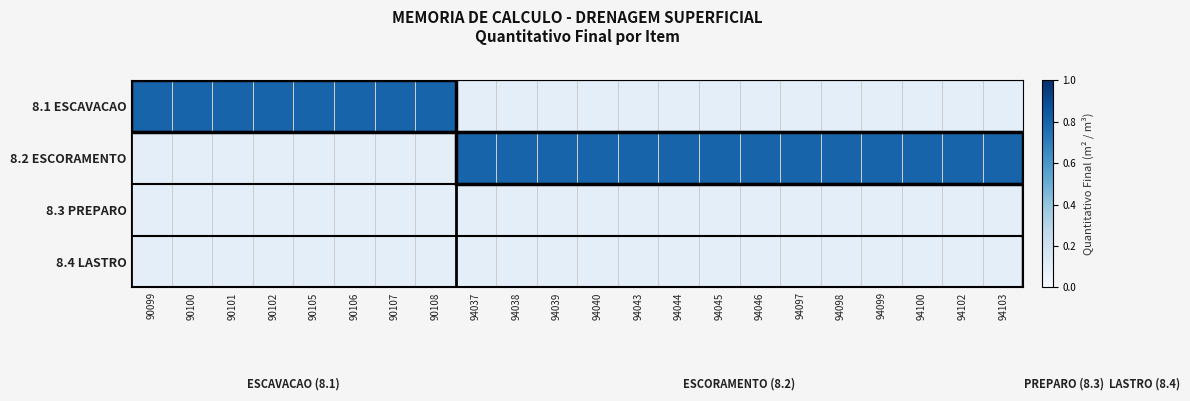

How many data points does each series have?

22